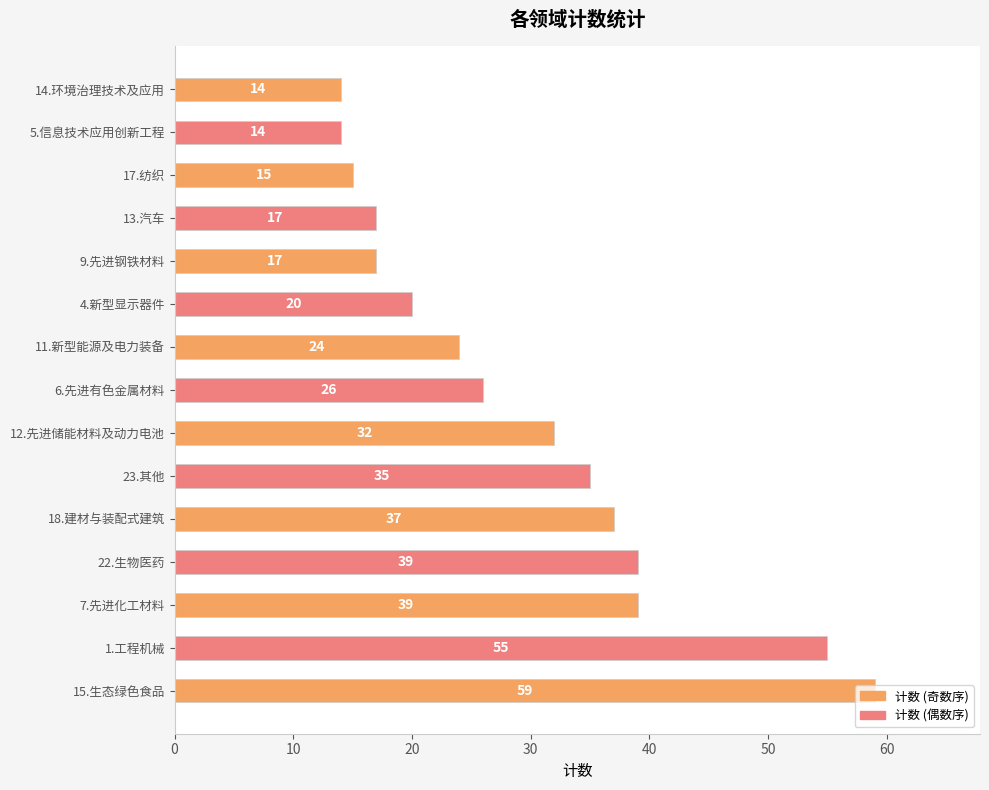

The value at 23.其他 is 8. True or false?

False